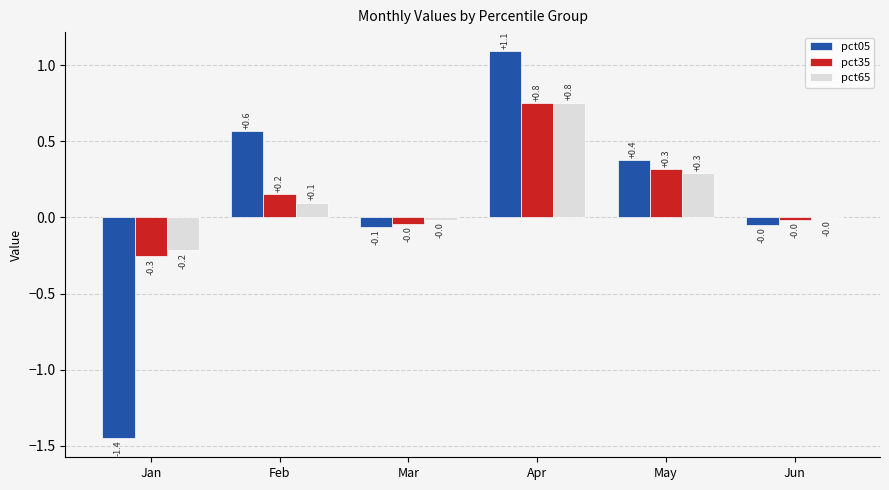

Read the pct35 value at May.

0.3